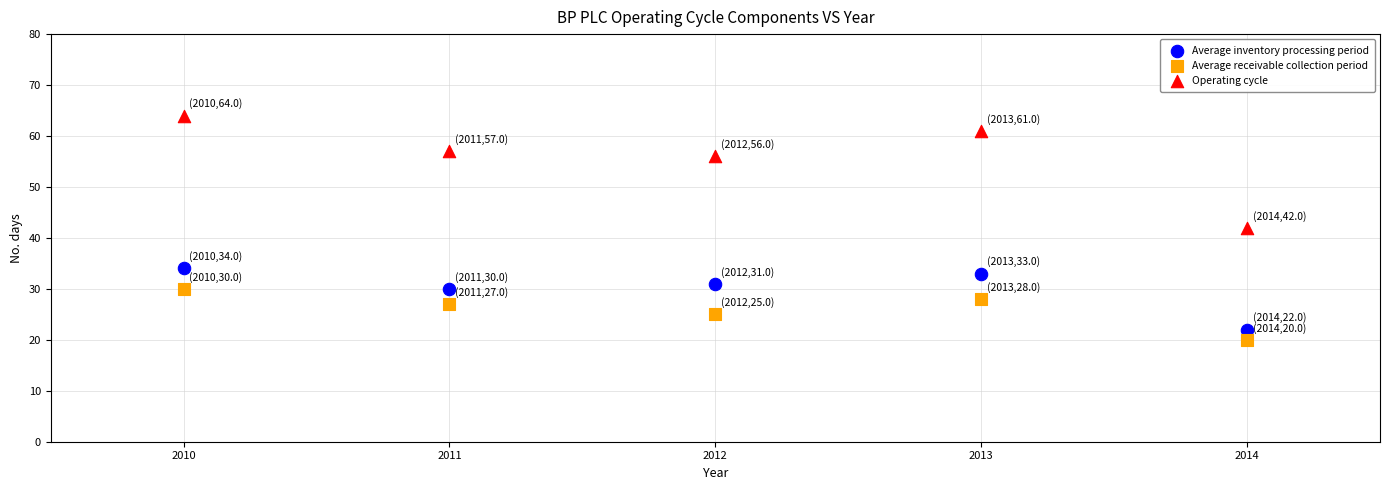

Which series contains the highest Y value?

Operating cycle